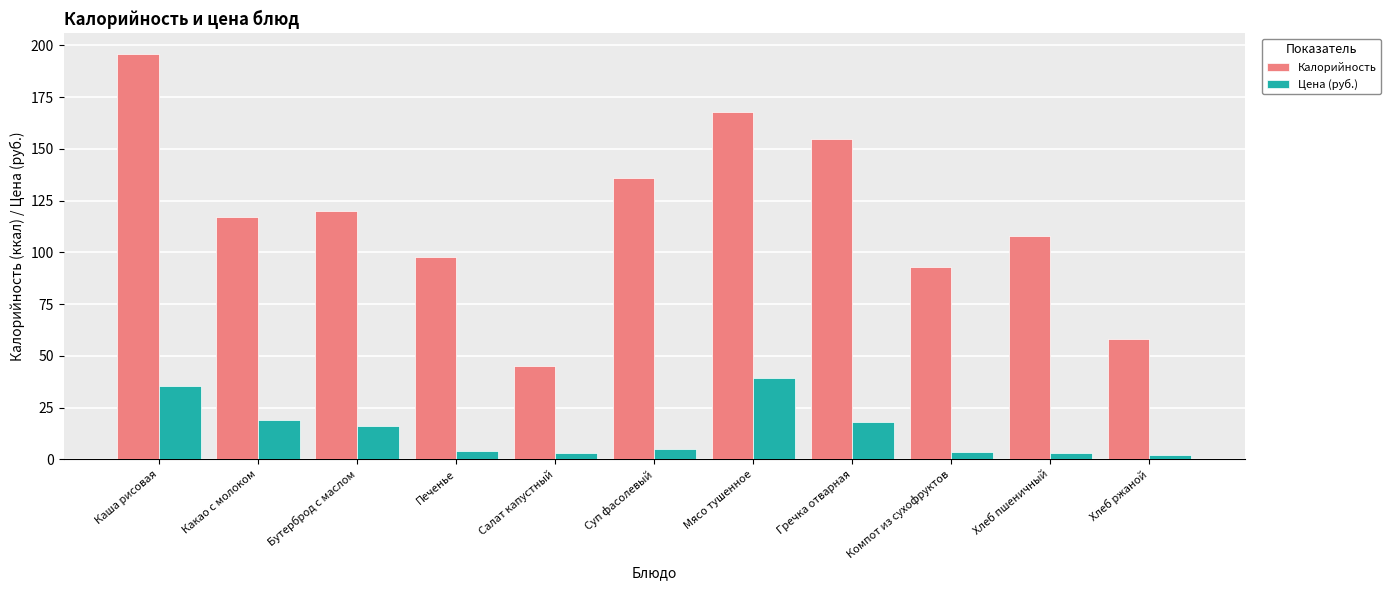

What is the value of the Цена (руб.) bar at the 10th from the left?

3.2